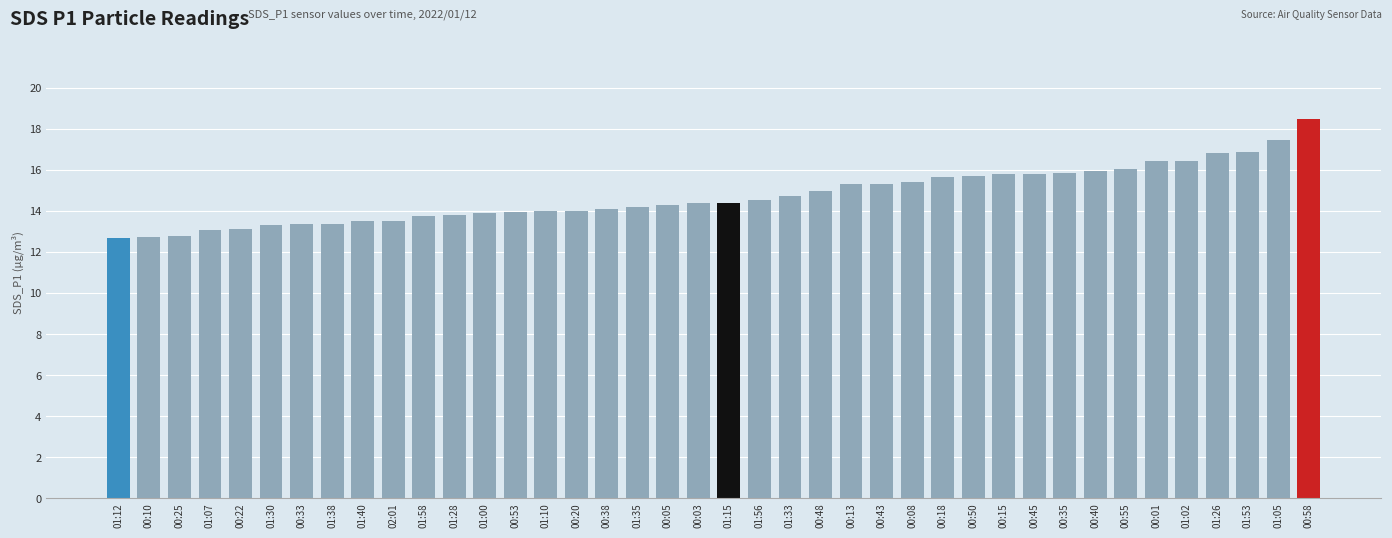

Is it true that the value at 00:40 is 15.9?

True